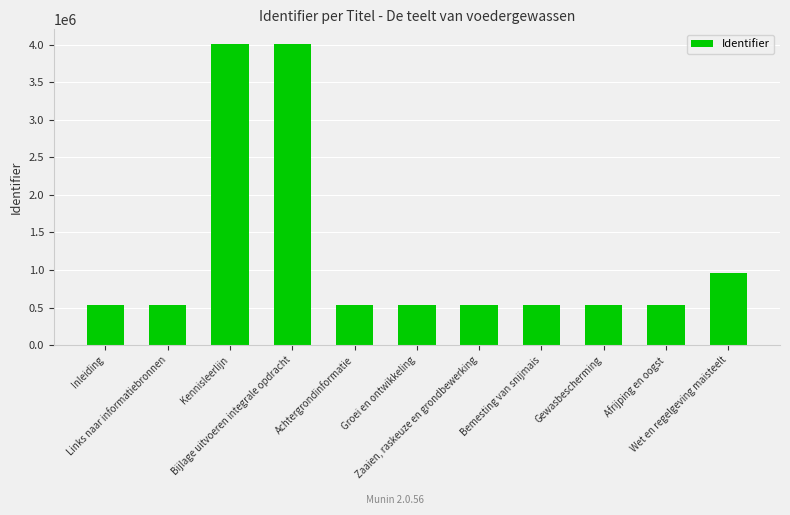

What is the change in value from Achtergrondinformatie to Afrijping en oogst?

+278